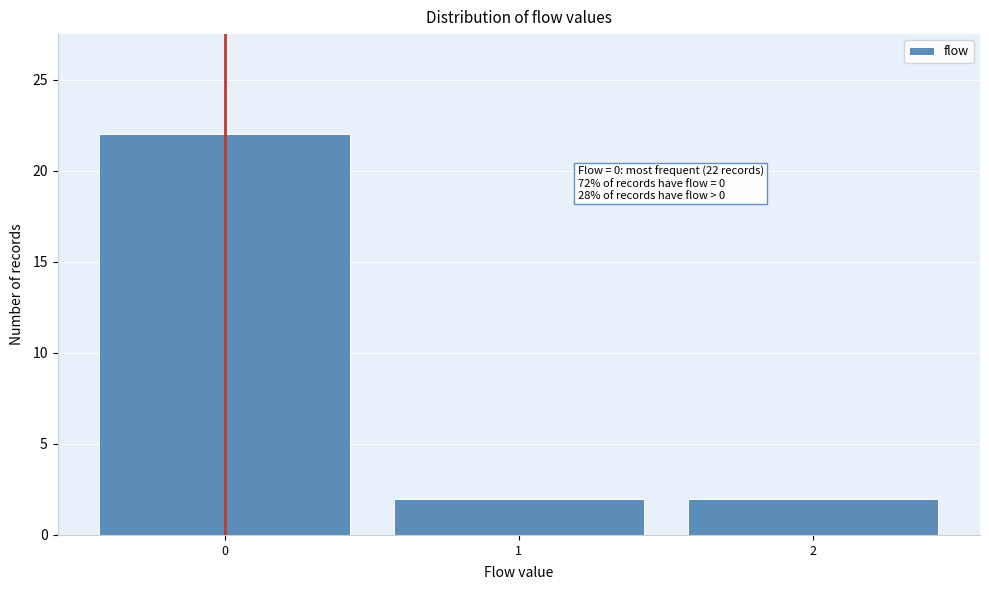

Over which range of the x-axis is the bar tallest?

-0.5 to 0.5